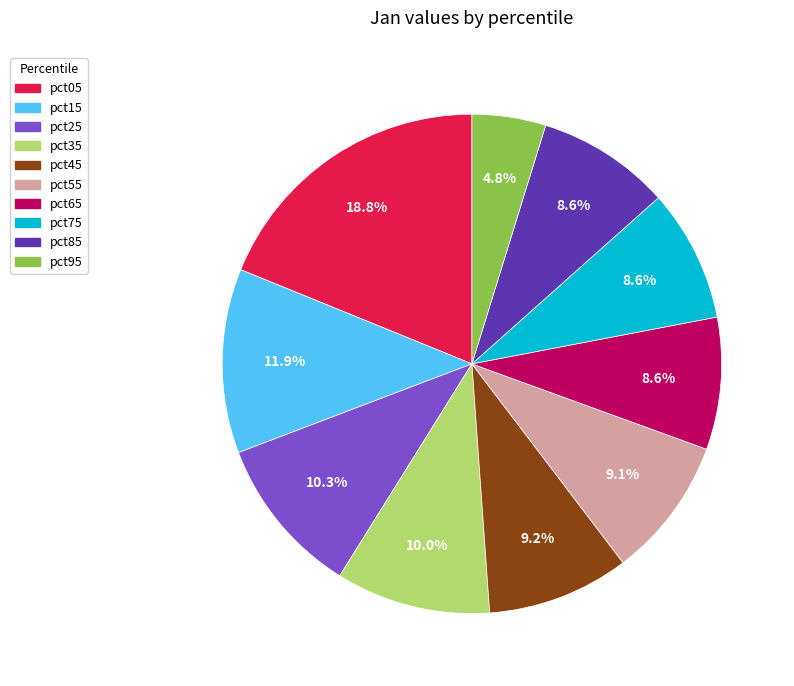

Is there a majority slice in this chart?

No